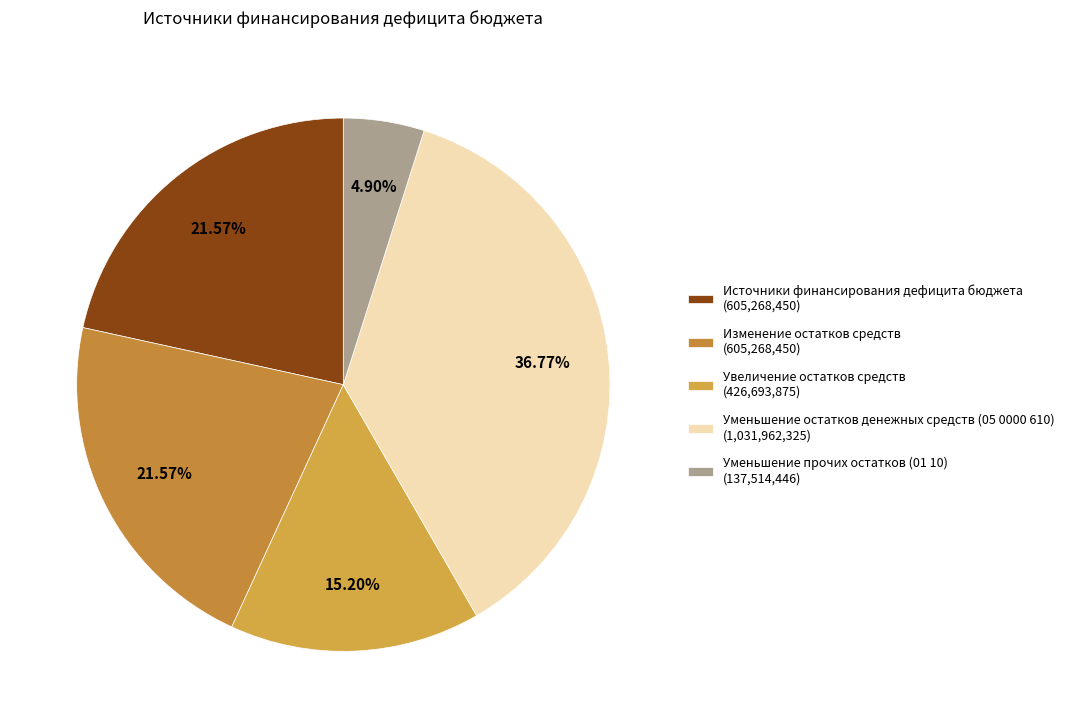

How many segments does this pie chart have?

5